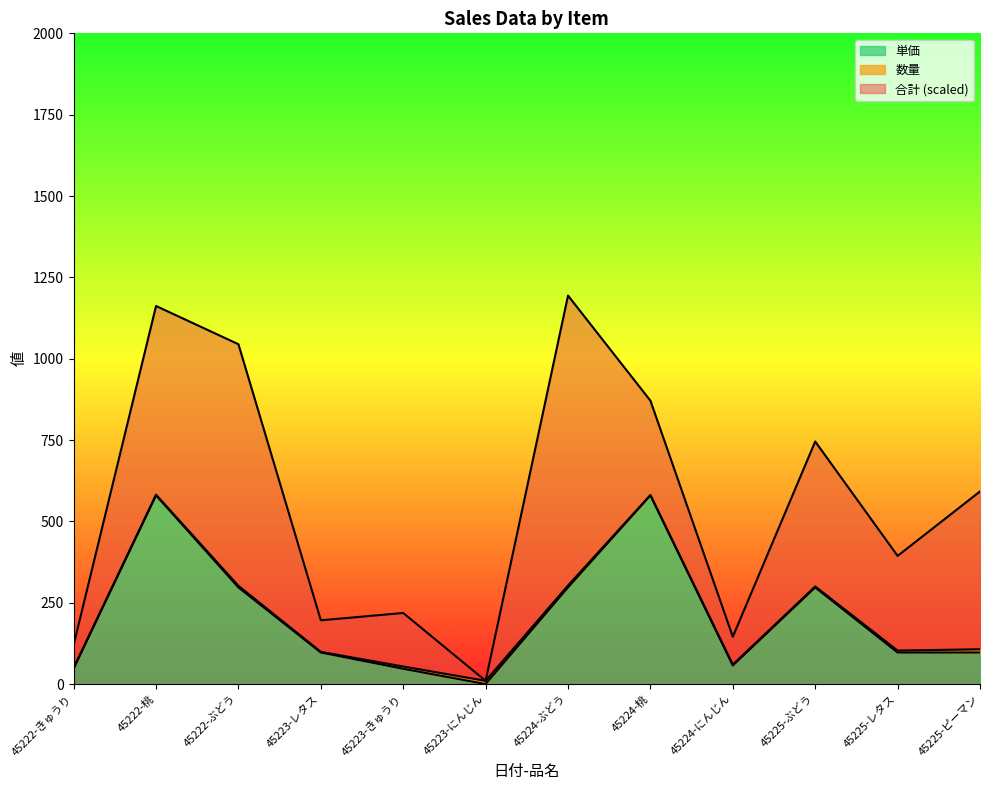

True or false: 合計 and 単価 cross at least once.

False